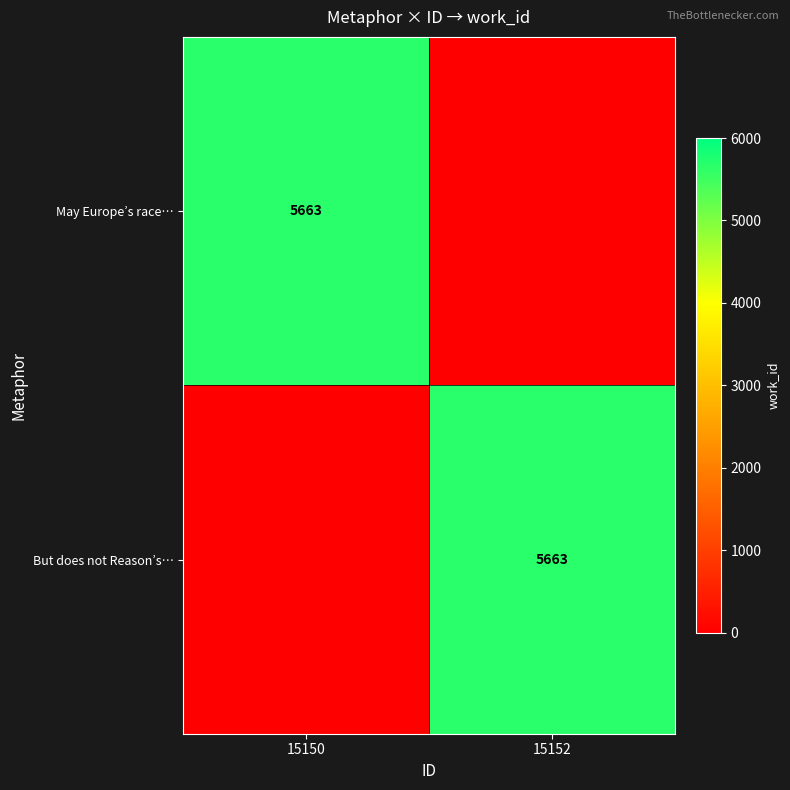

How many distinct data groups are displayed?

2